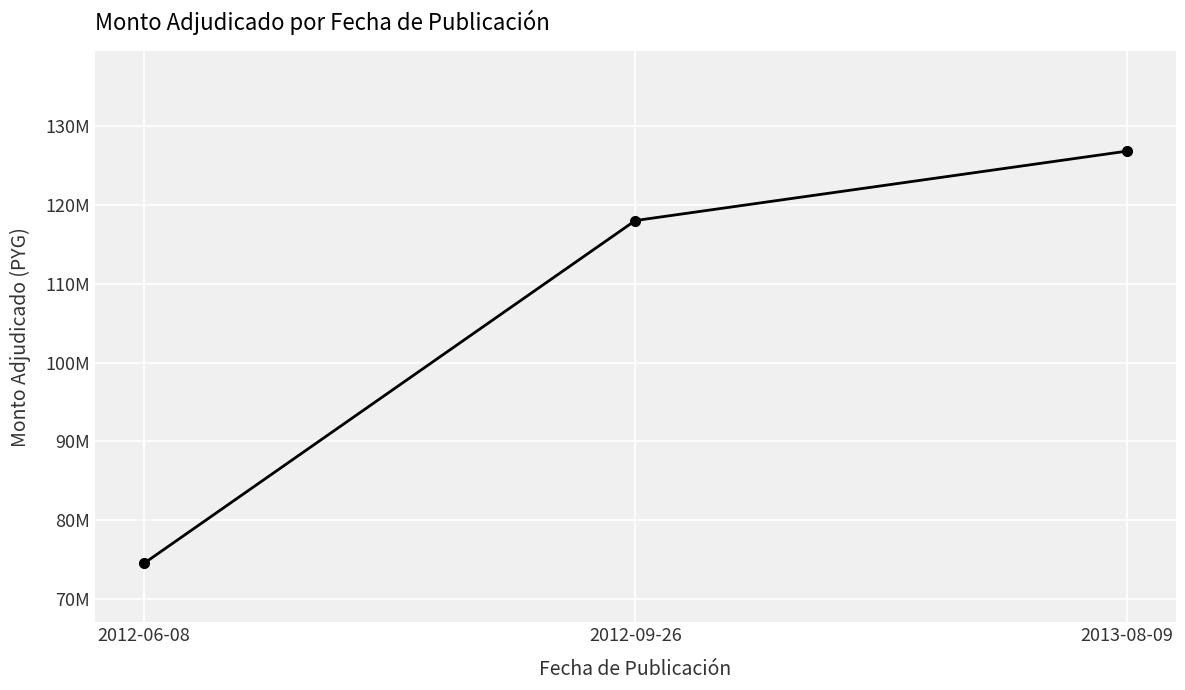

Is this an area chart (filled region under the line)?

No